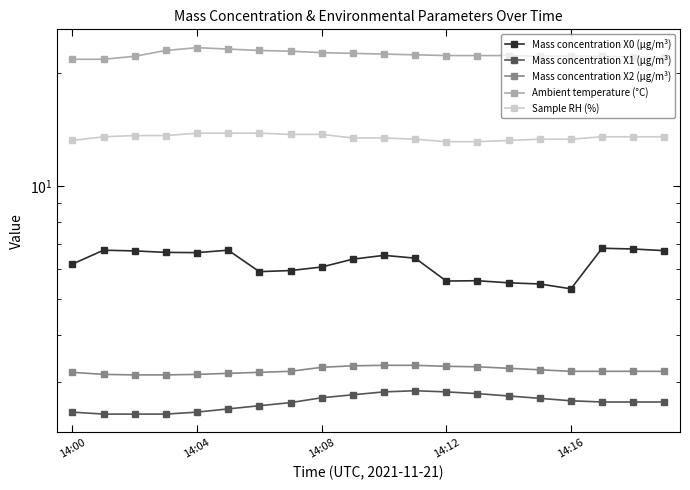

Rank the series by their maximum value, from lowest to highest.

Mass concentration X1 (μg/m³), Mass concentration X2 (μg/m³), Mass concentration X0 (μg/m³), Sample RH (%), Ambient temperature (°C)